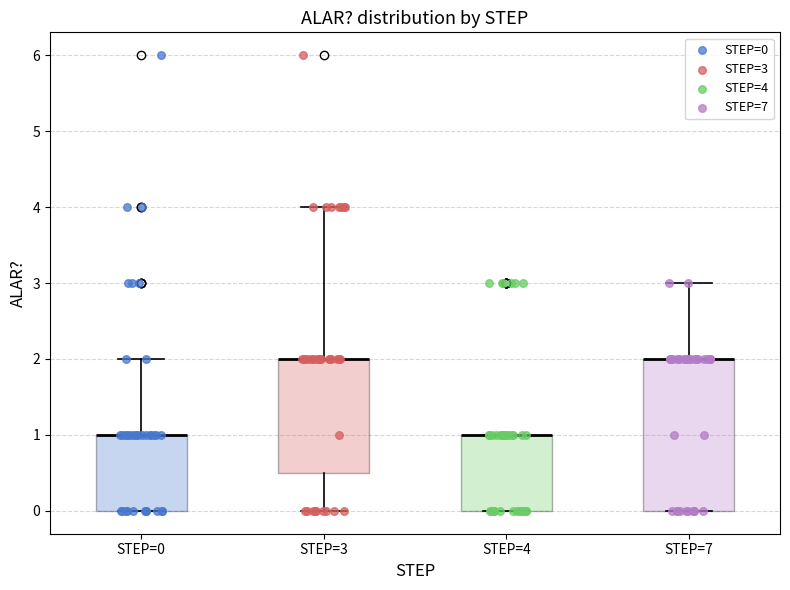

Where is the upper edge of the box for STEP=4 on the y-axis? The values are not printed on the chart, so give them approximately, as read against the axis.

1.0